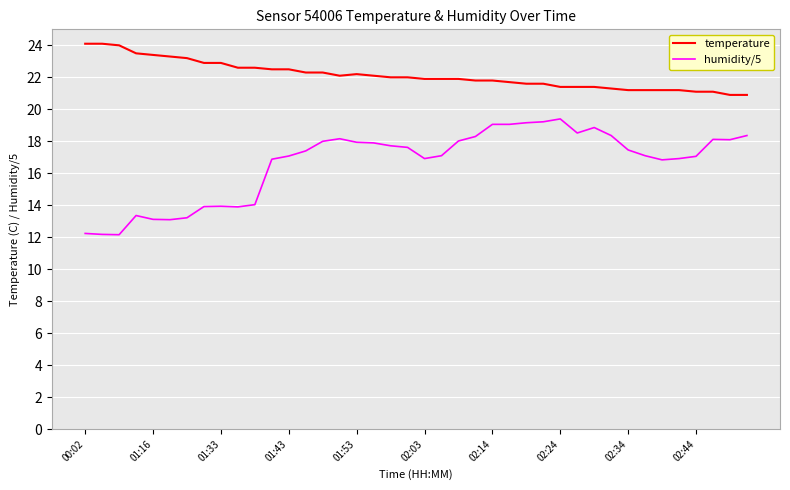

Which series has the largest range (max minus min)?

humidity/5